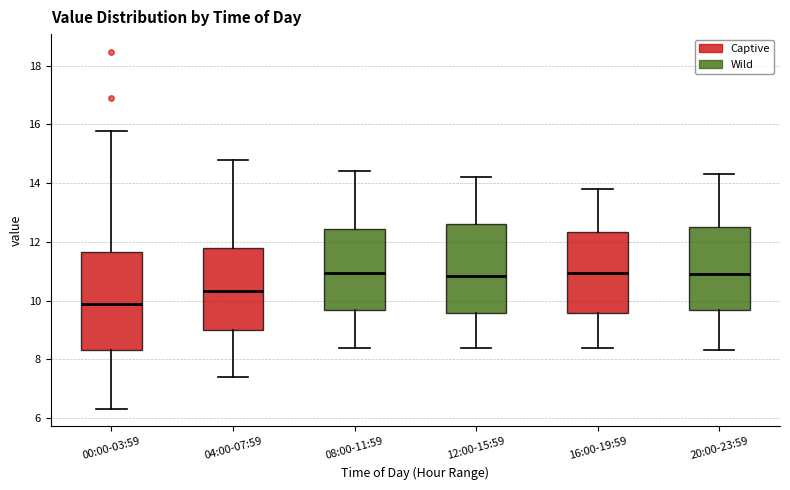

Reading left to right, transcribe this box plot: for each box, give where its median line is, the range the box spans, and where its two whiskers end, as read against the y-axis. The values are not printed on the chart, so give them approximately, as read against the axis.

00:00-03:59: median 9.8, box 8.4 to 11.6, whiskers 6.4 to 15.8
04:00-07:59: median 10.4, box 9.0 to 11.8, whiskers 7.4 to 14.8
08:00-11:59: median 11.0, box 9.6 to 12.4, whiskers 8.4 to 14.4
12:00-15:59: median 10.8, box 9.6 to 12.6, whiskers 8.4 to 14.2
16:00-19:59: median 11.0, box 9.6 to 12.4, whiskers 8.4 to 13.8
20:00-23:59: median 11.0, box 9.6 to 12.6, whiskers 8.4 to 14.4